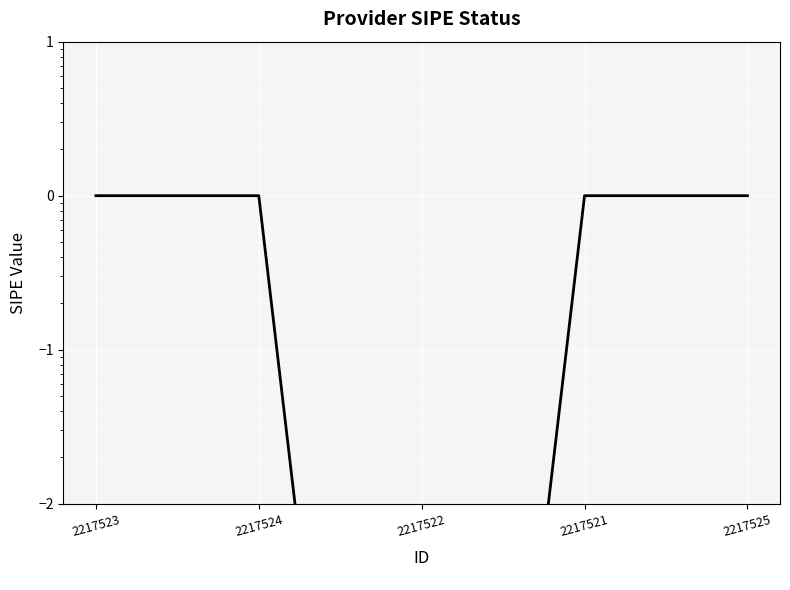

Which label corresponds to the largest value in the chart?

2217523